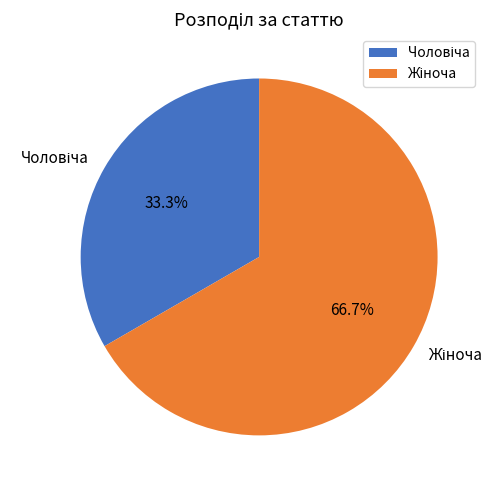

How many slices are in this pie chart?

2